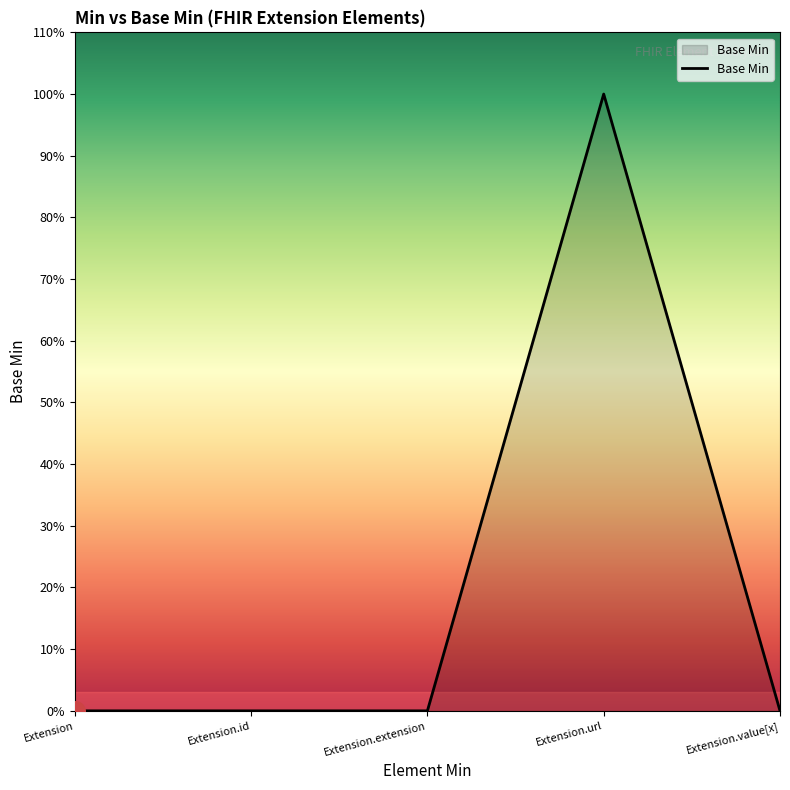

Between Extension and Extension.extension, which is larger?

Extension